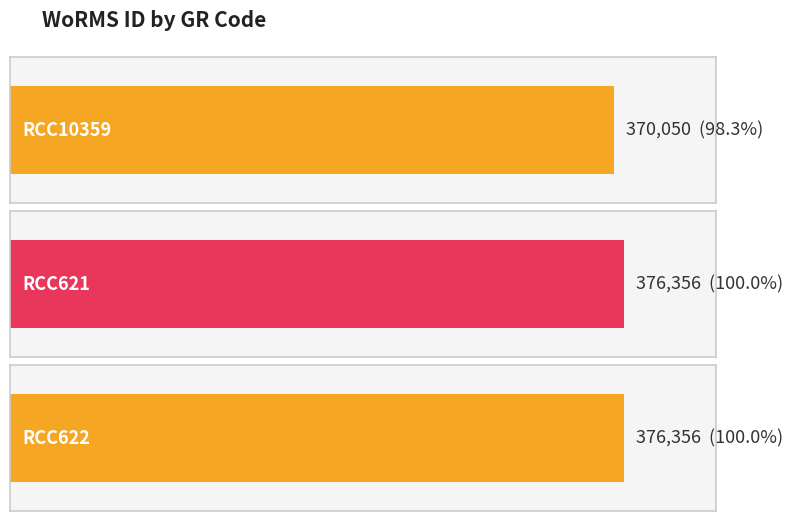

How many data points are less than 376356?

1